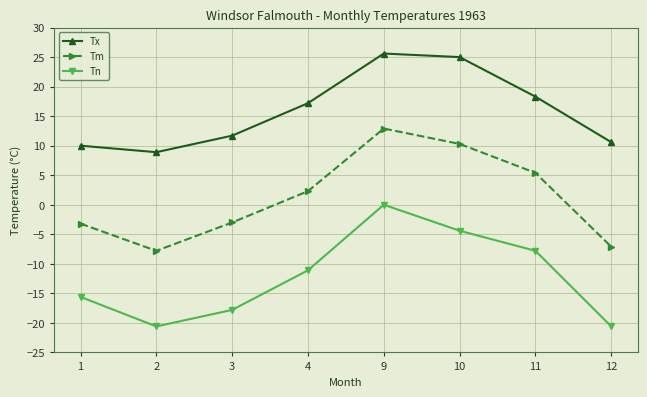

Where is Tm nearest to the value 2?

4